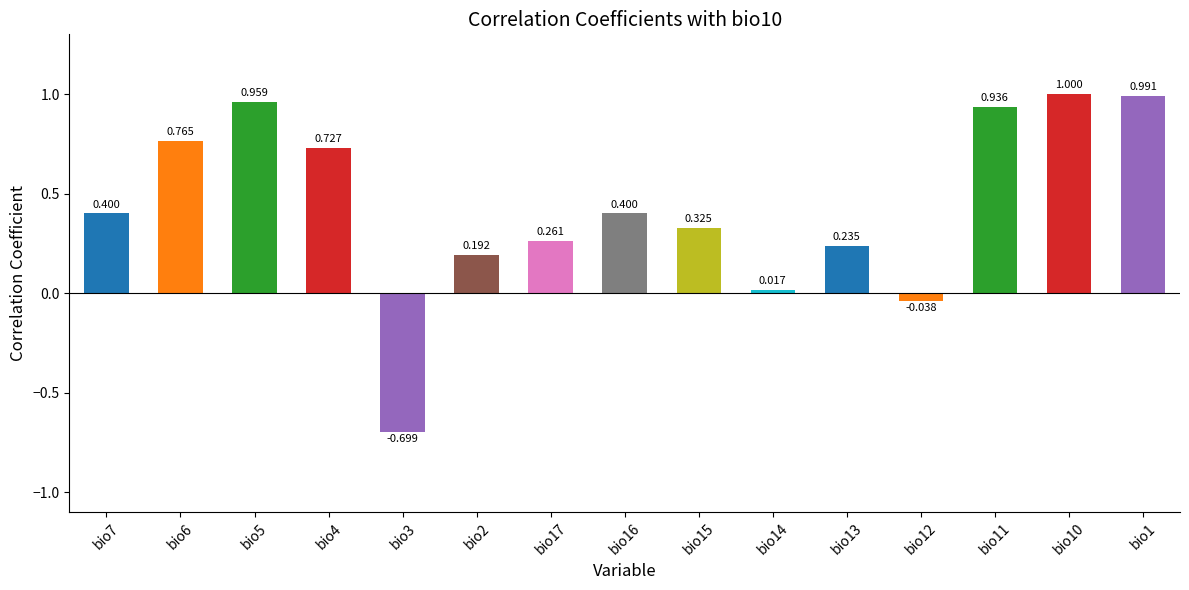

Are the bars horizontal?

No